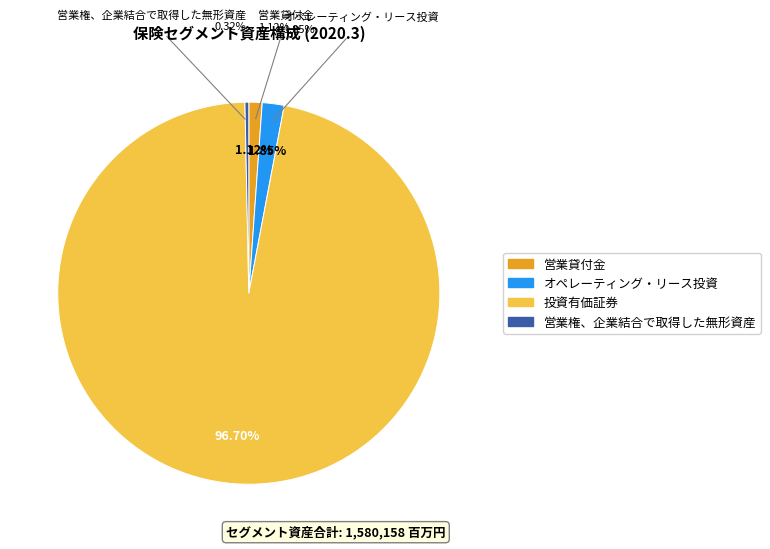

True or false: 営業権、企業結合で取得した無形資産 accounts for 0% of the total.

True